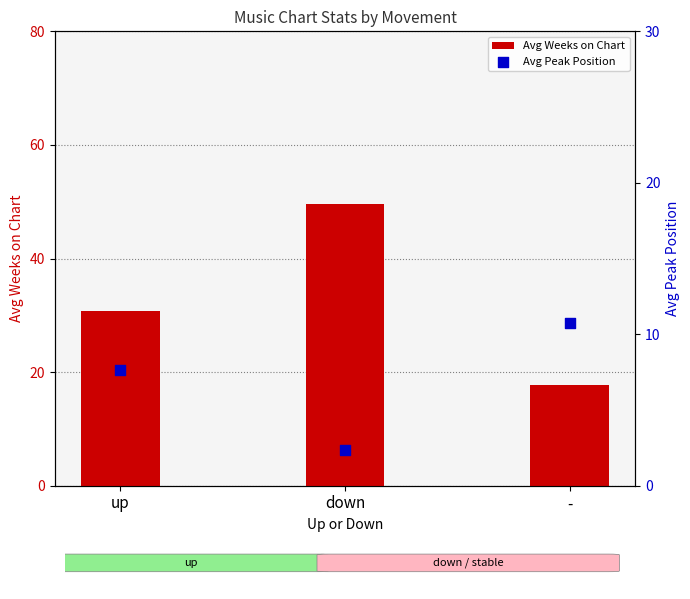

What is the total value across all series at up?

38.5